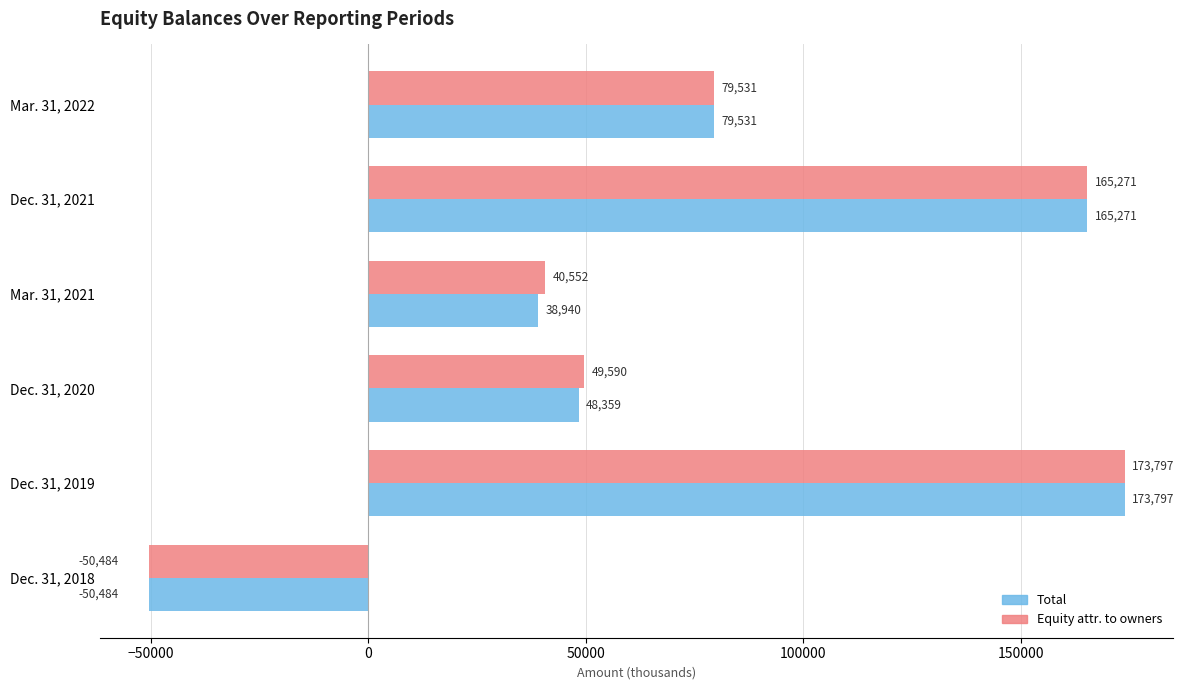

Between Mar. 31, 2021 and Mar. 31, 2022, which series saw the biggest shift?

Total